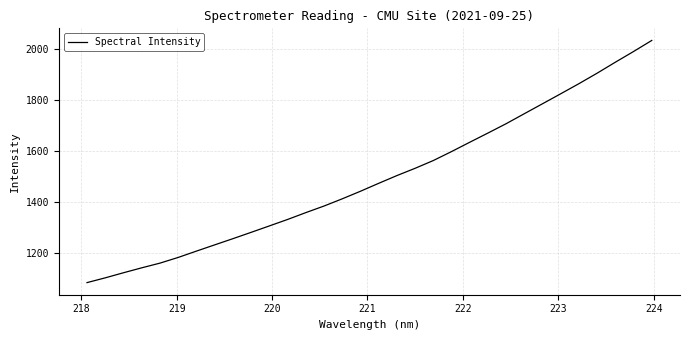

What is the difference between the maximum and minimum values?

947.6